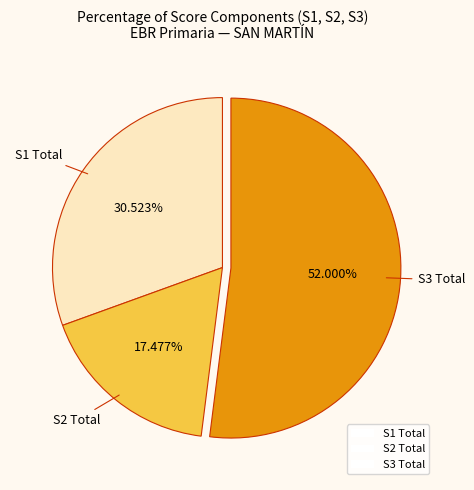

What is the ratio of the value at S1 Total to the value at S3 Total?

0.6